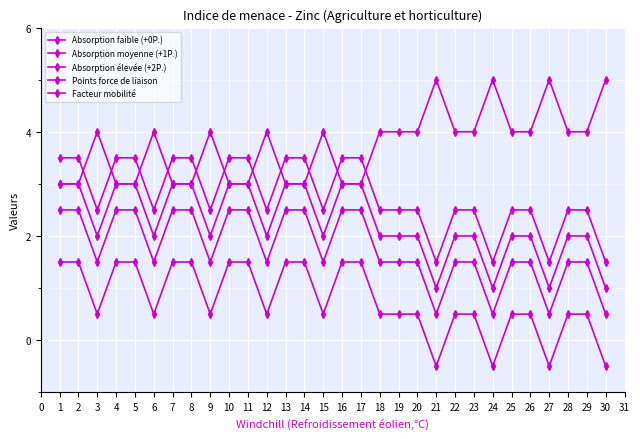

Which series has the largest total across all categories?

Points force de liaison